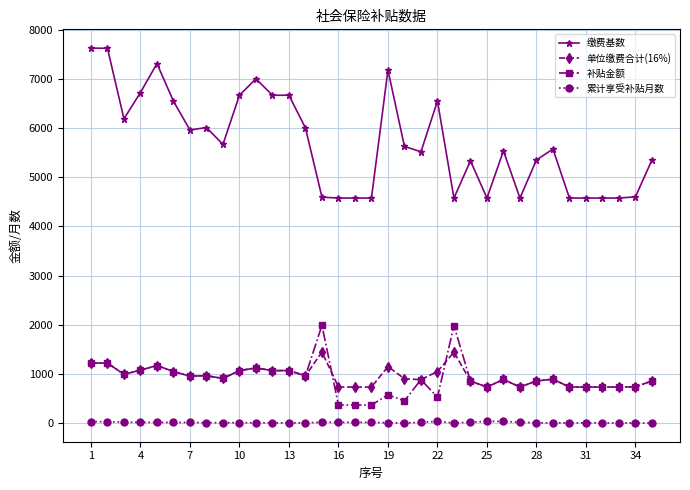

What is the maximum value shown in the chart?

7625.0